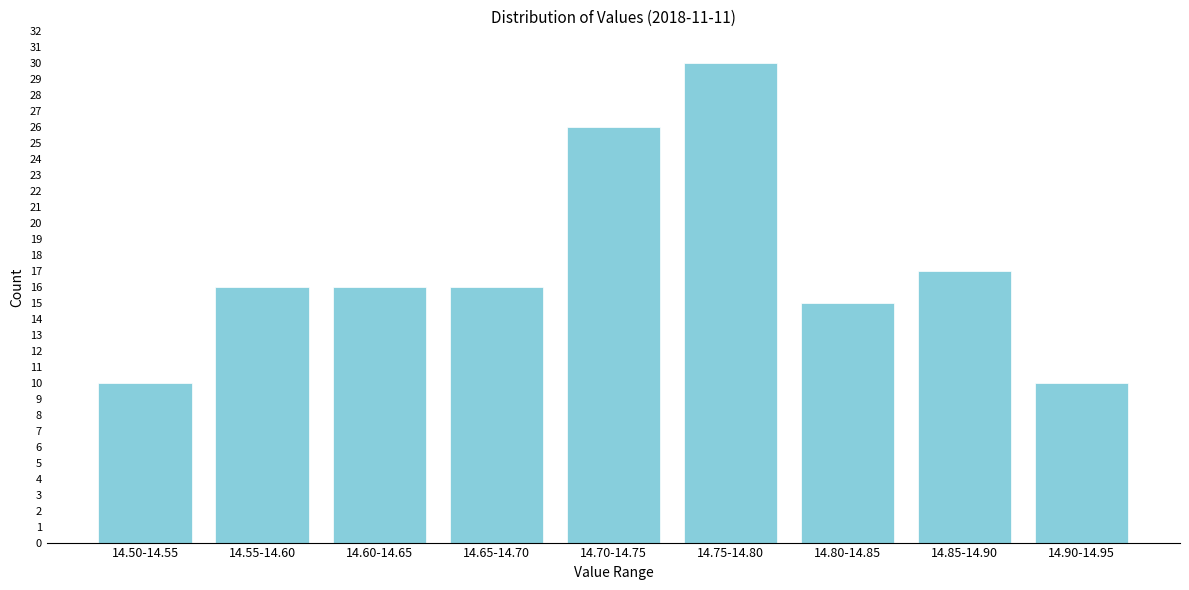

Reading right to left, what are all the values shown in this chart?

10	17	15	30	26	16	16	16	10